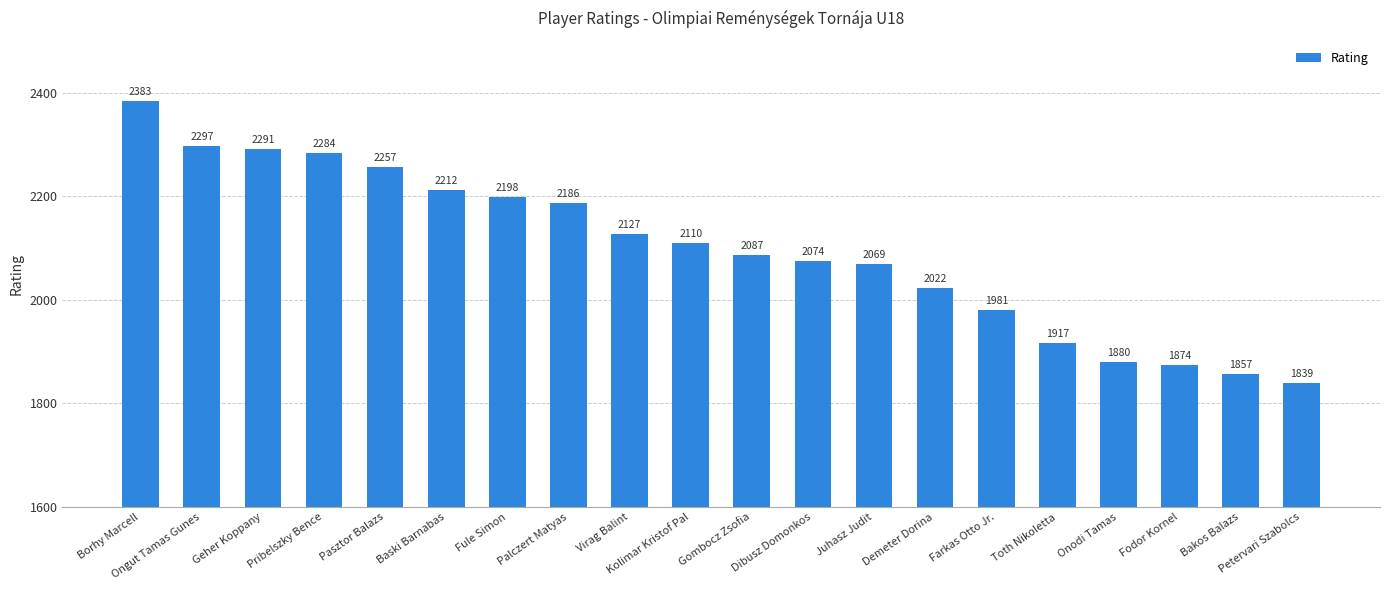

Rank the categories by value from lowest to highest.

Petervari Szabolcs, Bakos Balazs, Fodor Kornel, Onodi Tamas, Toth Nikoletta, Farkas Otto Jr., Demeter Dorina, Juhasz Judit, Dibusz Domonkos, Gombocz Zsofia, Kolimar Kristof Pal, Virag Balint, Palczert Matyas, Fule Simon, Baski Barnabas, Pasztor Balazs, Pribelszky Bence, Geher Koppany, Ongut Tamas Gunes, Borhy Marcell